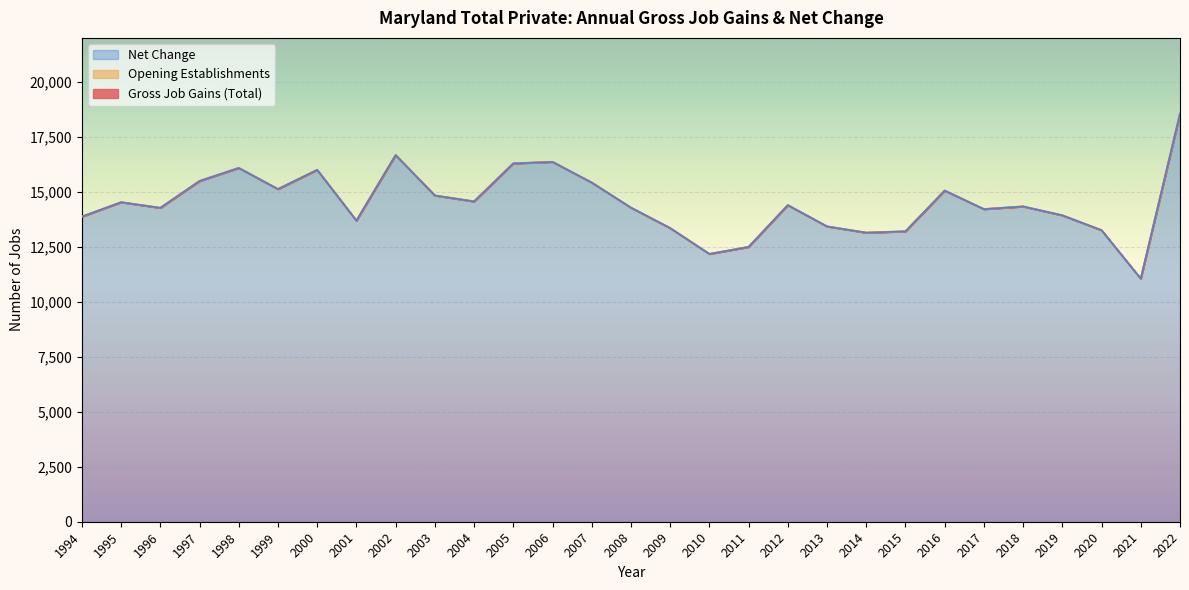

True or false: Gross Job Gains (Total) and Opening Establishments intersect in this chart.

False